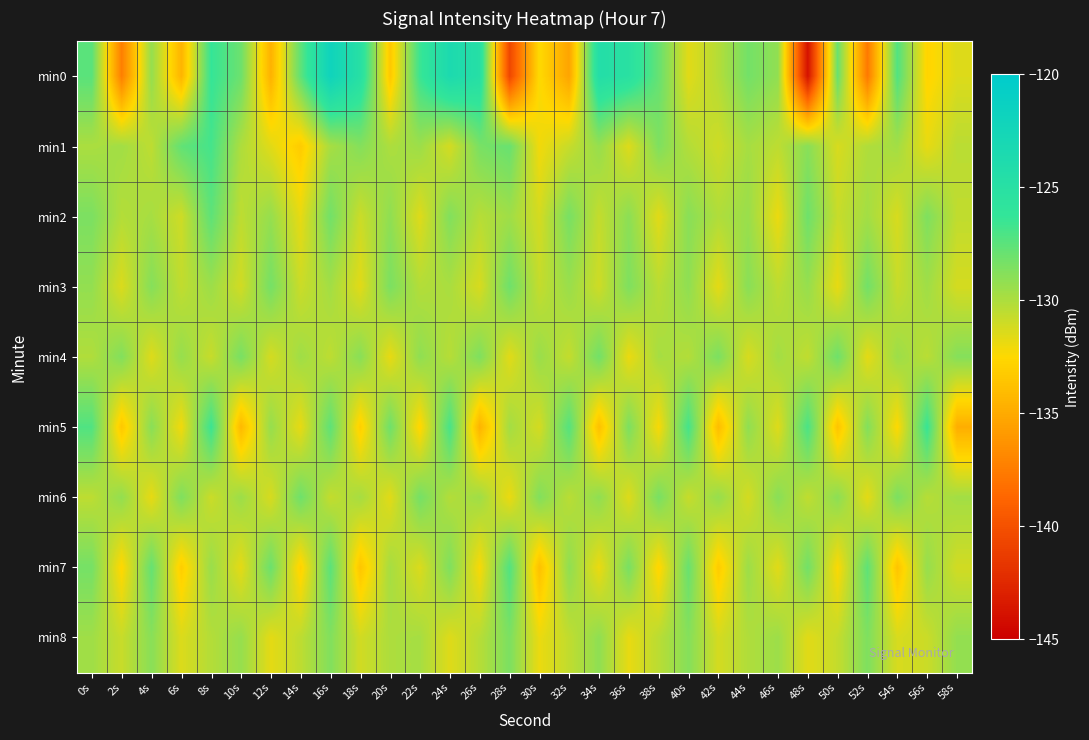

How many series are shown in this chart?

9